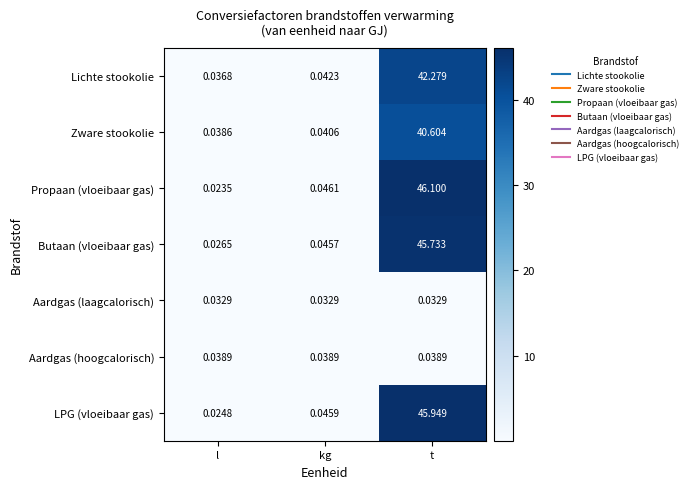

At which category is the sum across all series the highest?

t